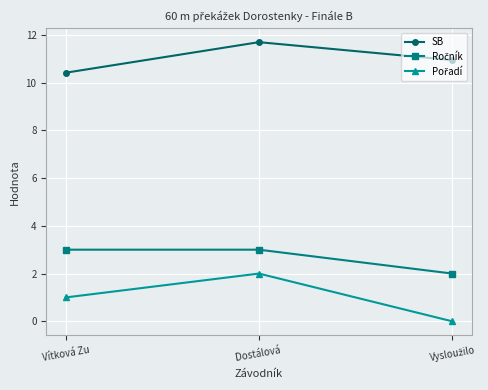

At which category is the sum across all series the highest?

Dostálová 